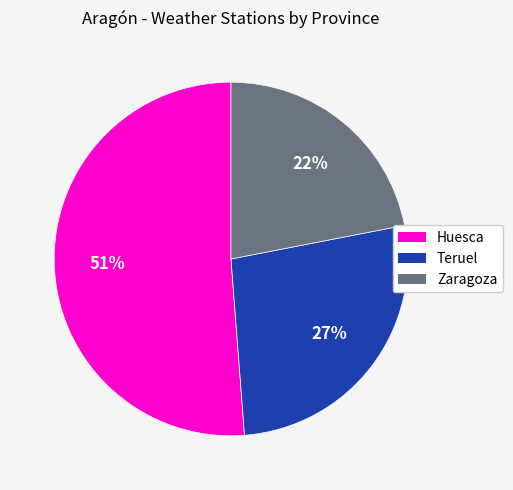

Rank the categories by value from lowest to highest.

Zaragoza, Teruel, Huesca